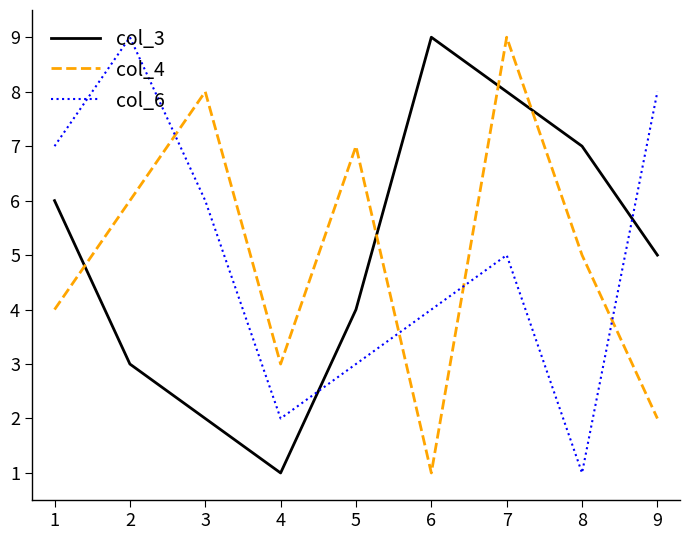

At which category does col_6 reach its first local peak?

2